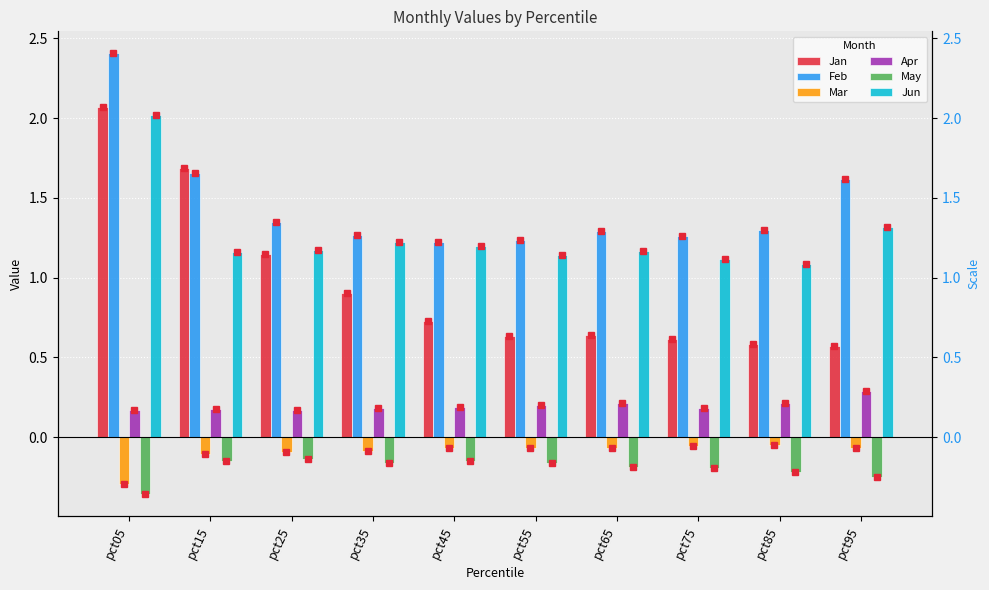

What is the value of the Mar bar at the 10th from the left?

-0.1